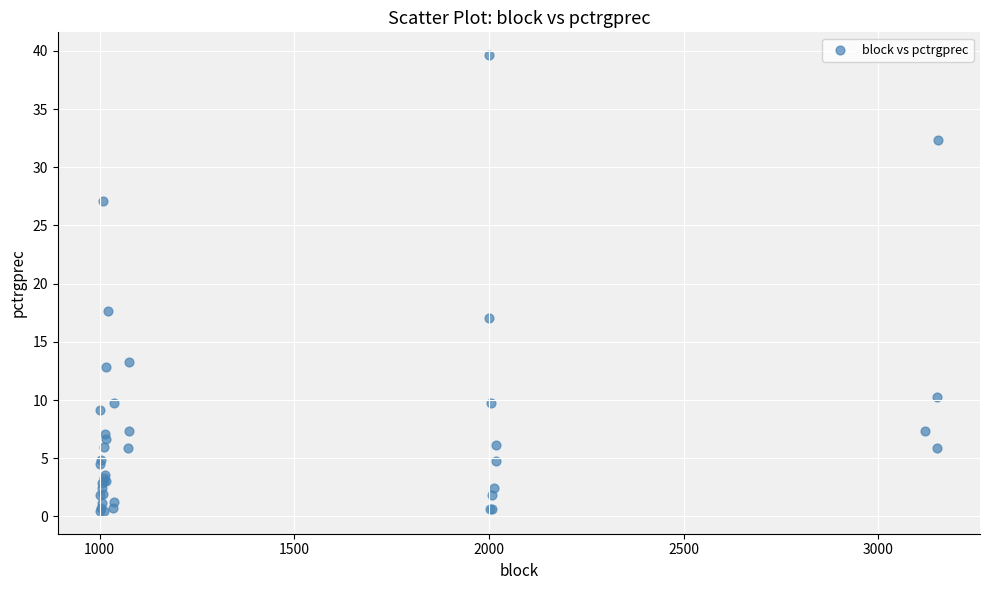

What Y value in the scatter plot is closest to 20?

17.6